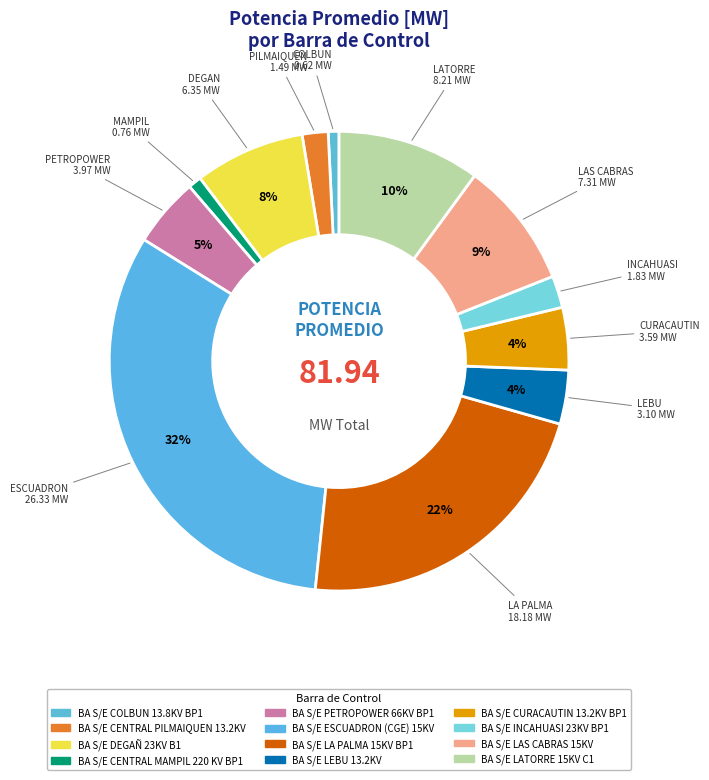

The BA S/E CURACAUTIN 13.2KV BP1 slice represents 4% of the pie. True or false?

True